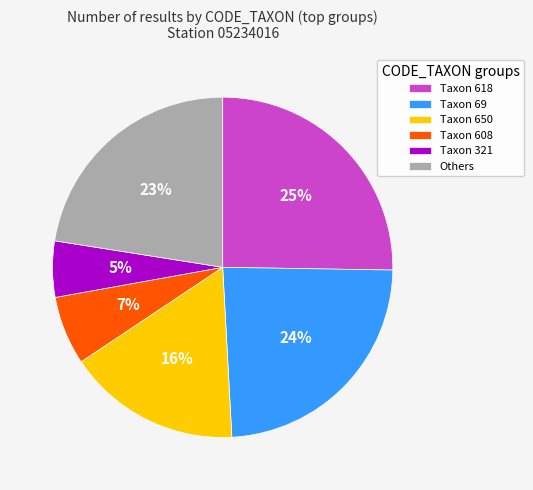

To the nearest percent, what percentage of the pie is Taxon 618?

25%